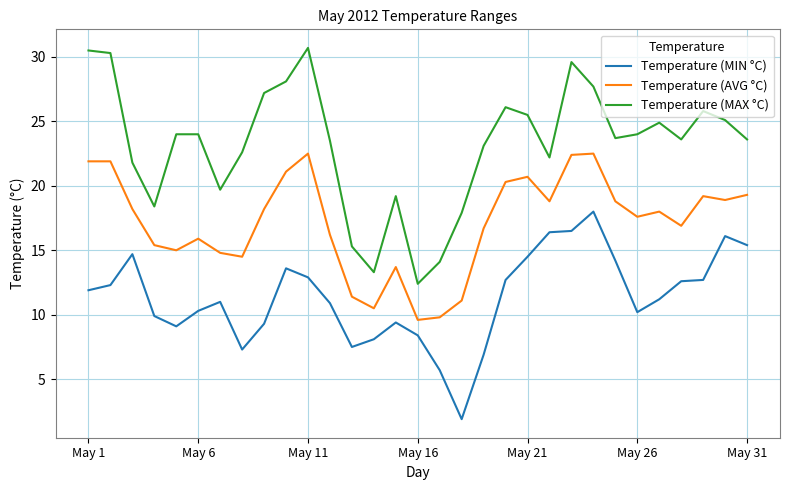

What is the minimum value for Temperature (AVG °C)?

9.6